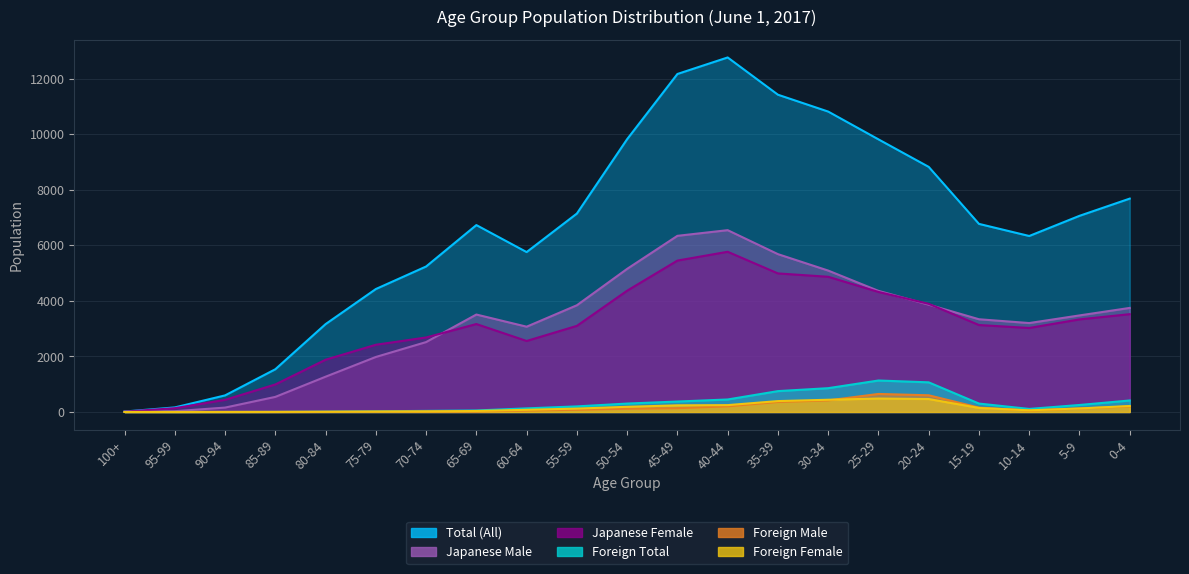

Is it true that Foreign Female equals 85 at 10-14?

False